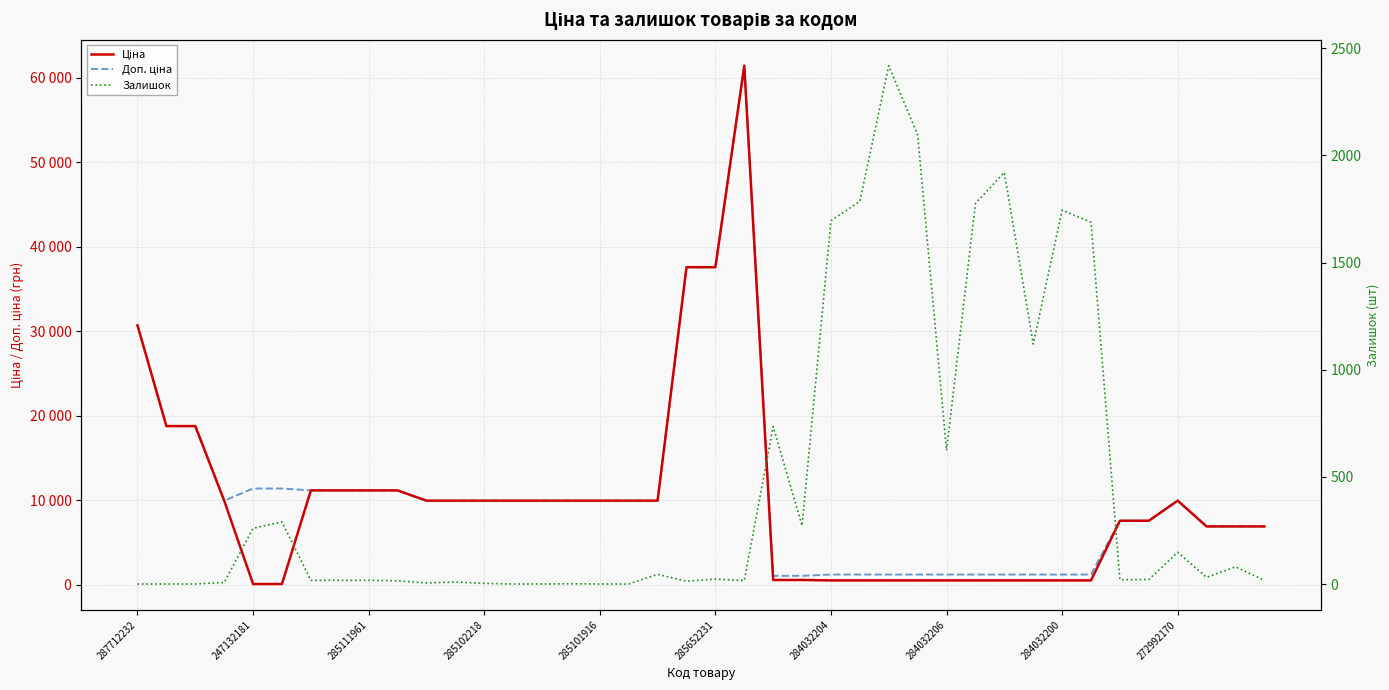

At how many categories does at least one series exceed 55952?

1